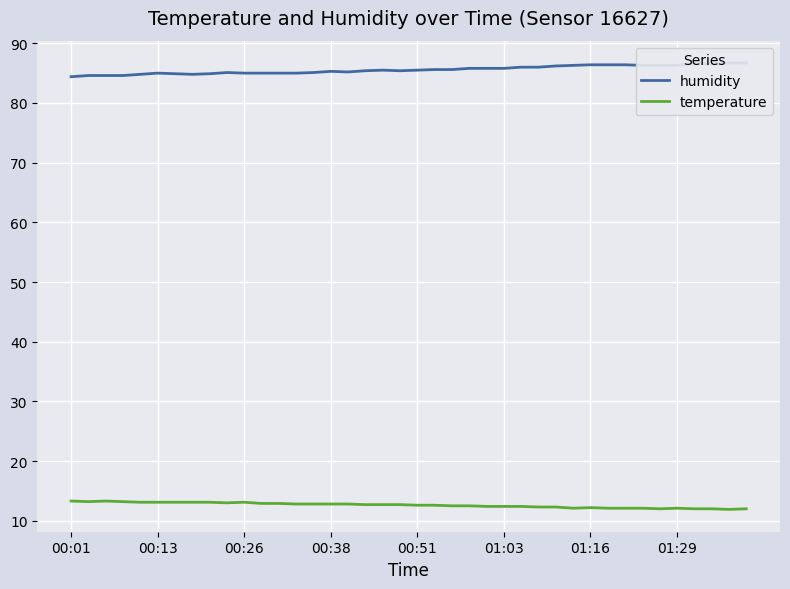

What is the greatest value displayed?

86.7